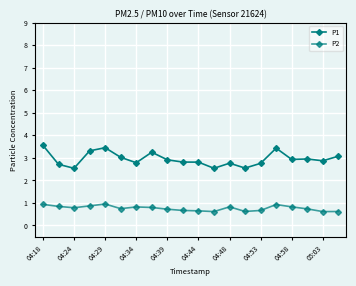

Which series has the largest total across all categories?

P1